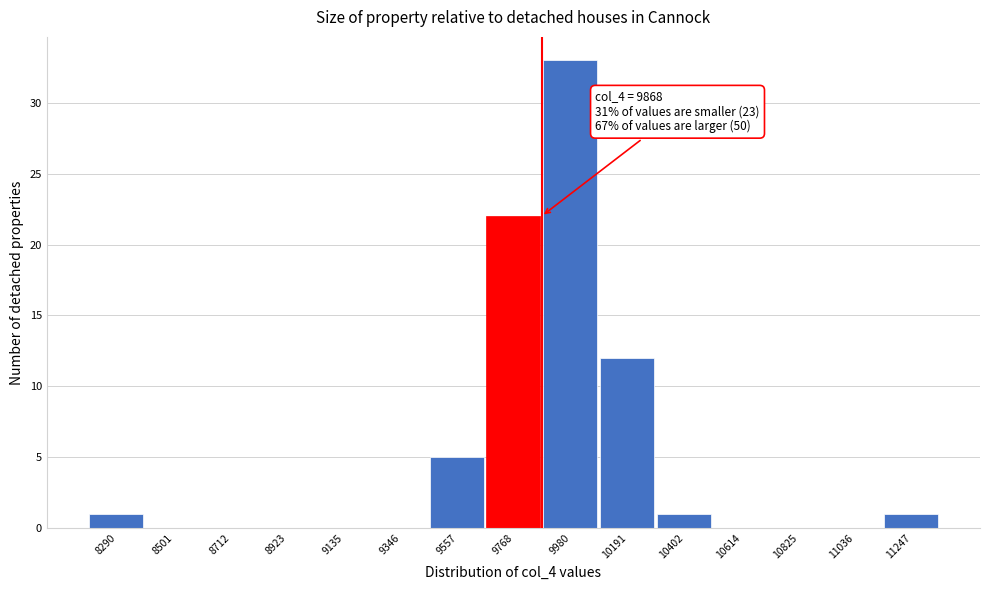

Over which range of the x-axis is the bar tallest?

9850 to 10100